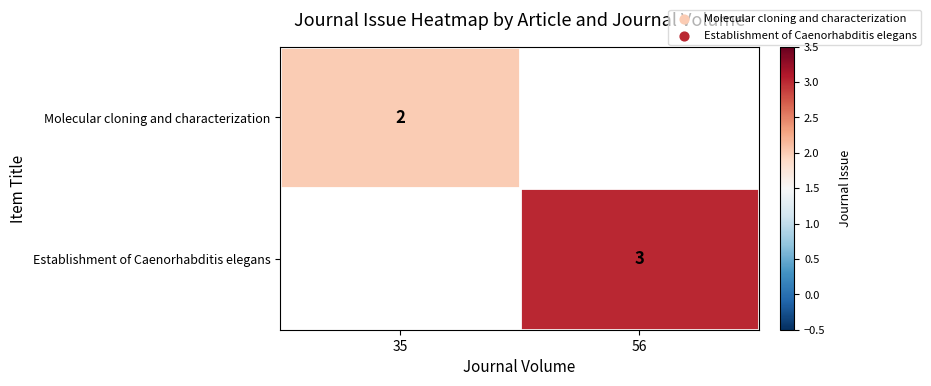

What is the minimum value shown in the chart?

2.0